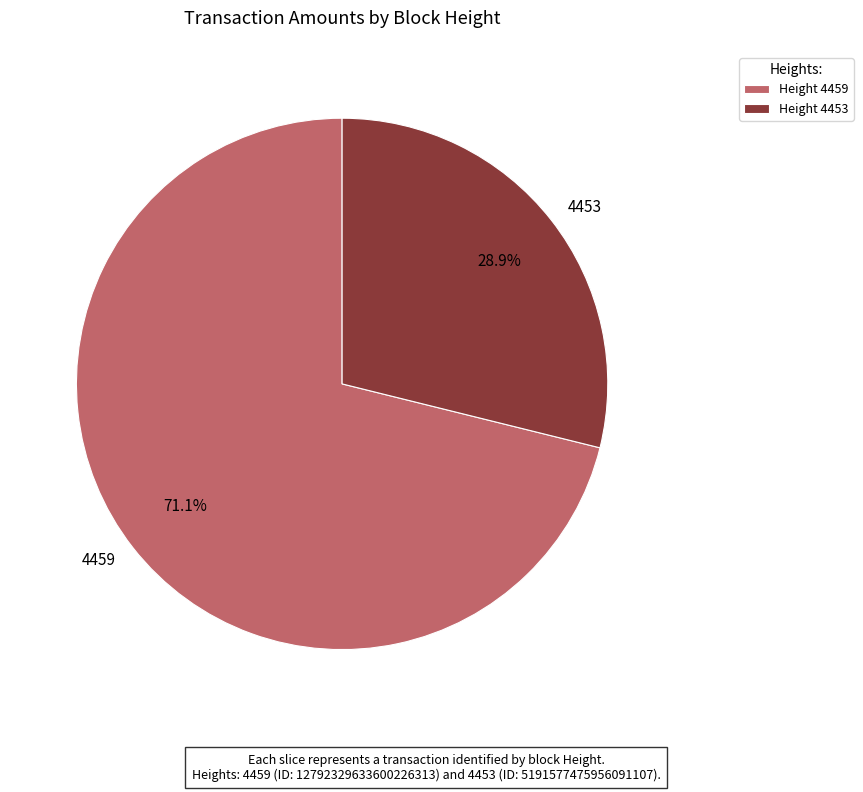

What is the smallest slice in the pie chart?

Height 4453